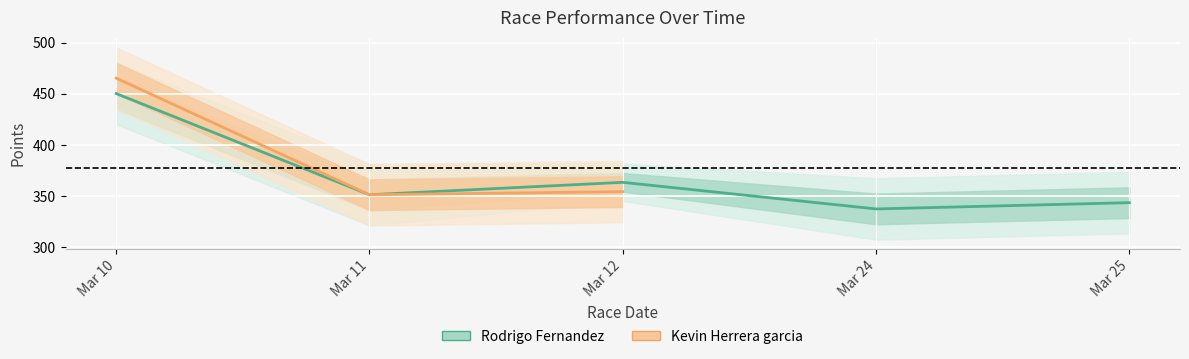

The value of Kevin Herrera garcia at Mar 11 is 612.0. True or false?

False